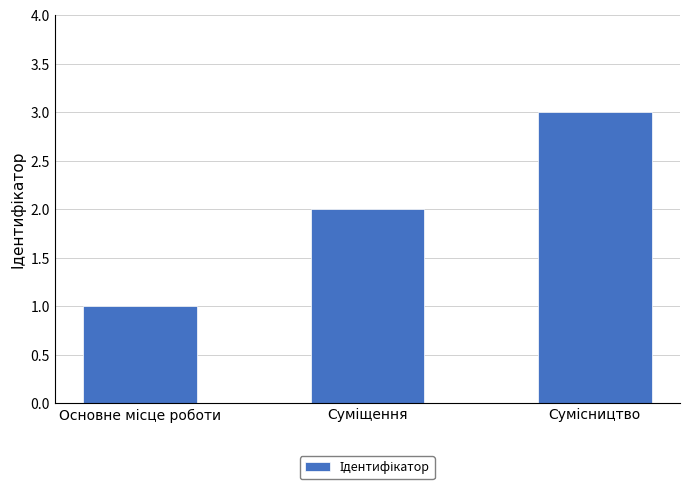

What is the sum of all values?

6